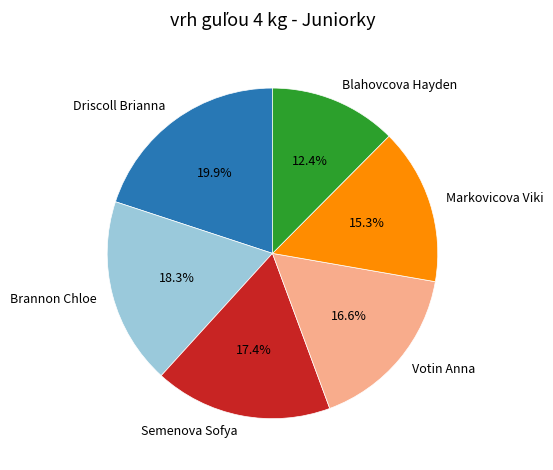

Which category has the smallest portion of the pie?

Blahovcova Hayden